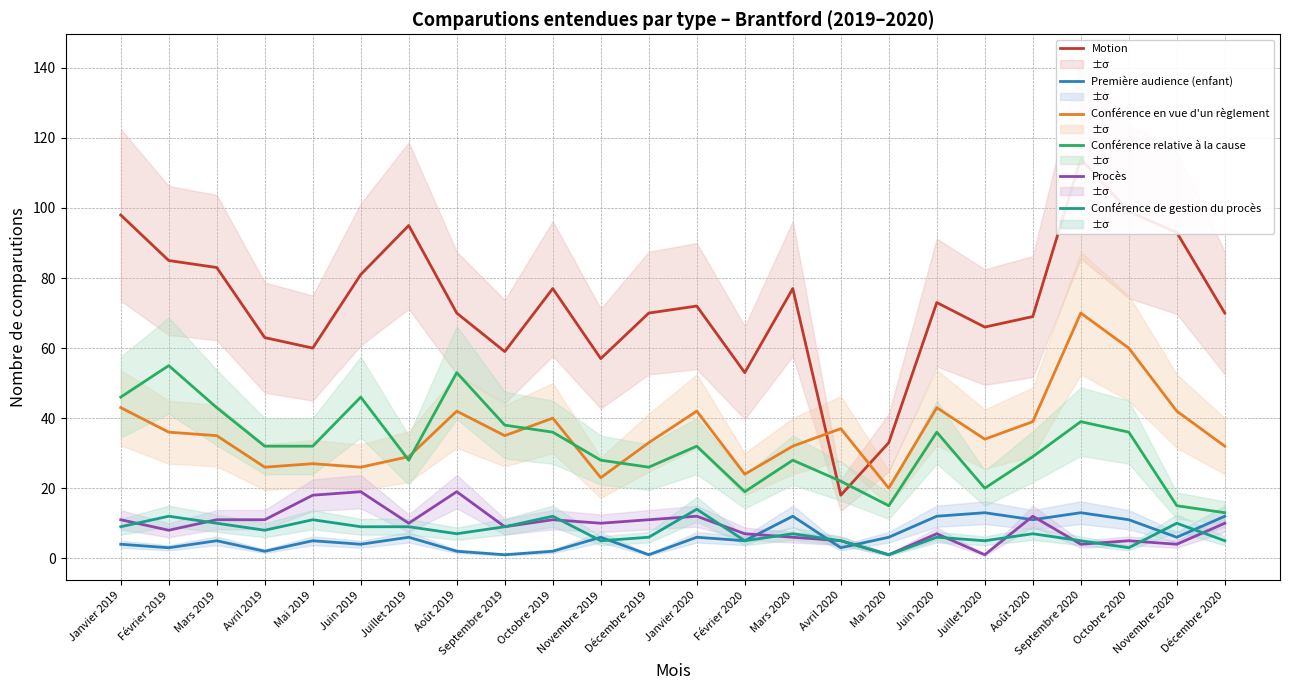

What is the difference between the Conférence de gestion du procès values at Novembre 2020 and Mai 2019?

1